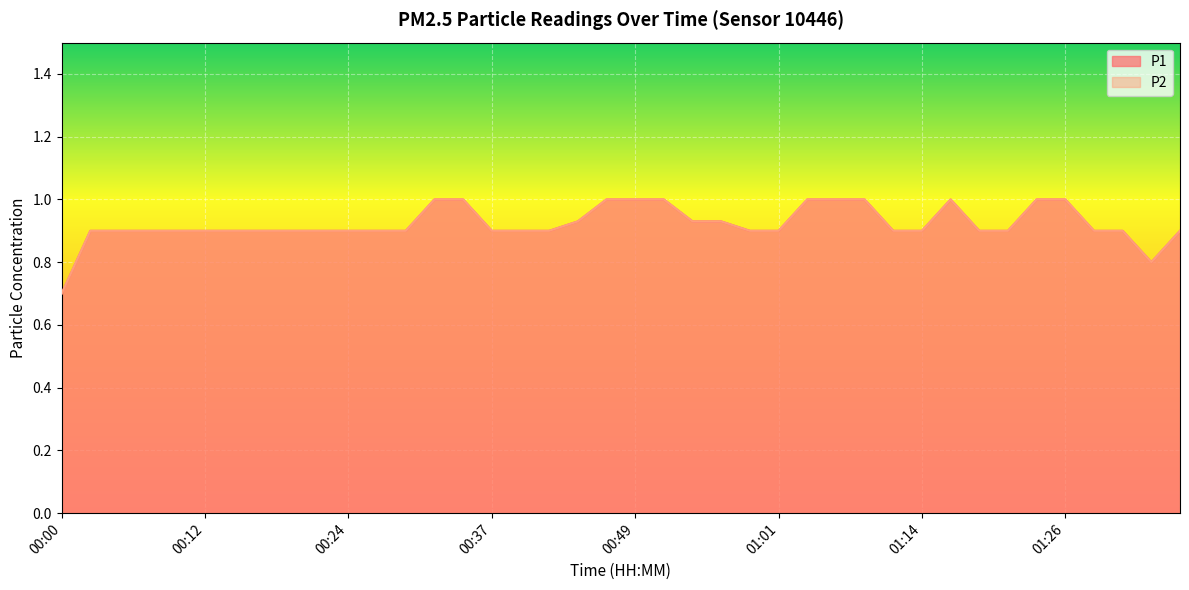

Which category has the highest value across all series?

00:32